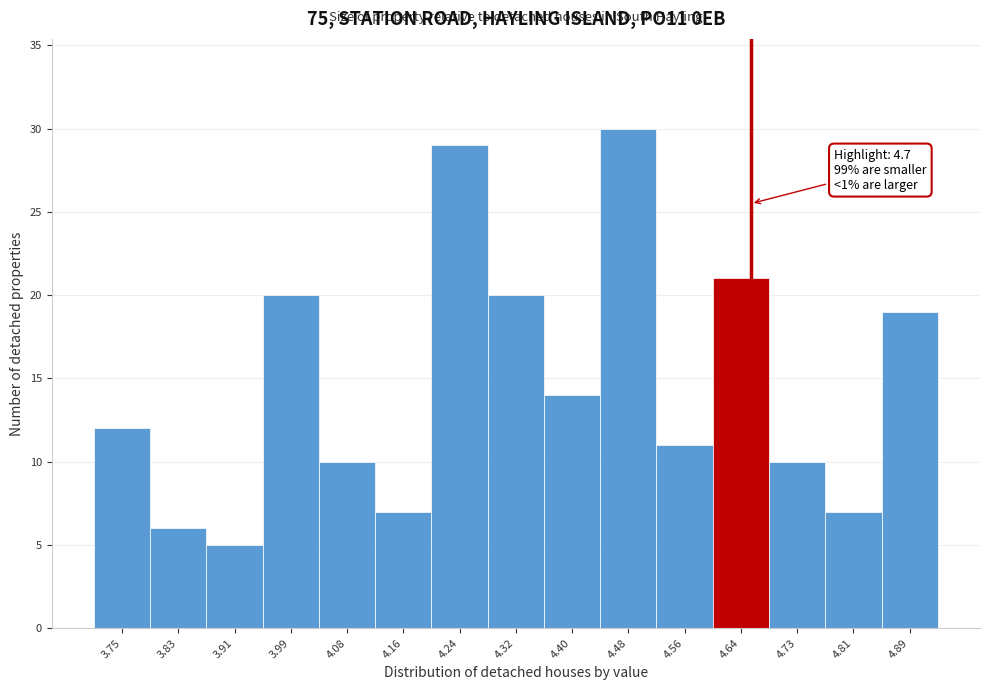

Reading left to right, transcribe all the data shown in this chart.

12	6	5	20	10	7	29	20	14	30	11	21	10	7	19